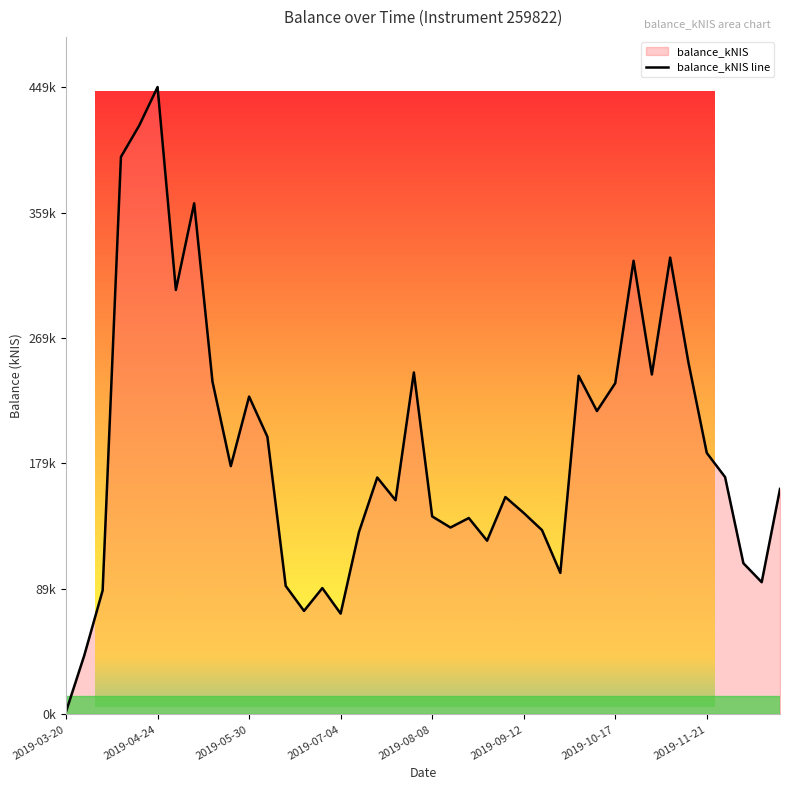

What is the label of the 37th point from the left?

2019-11-28